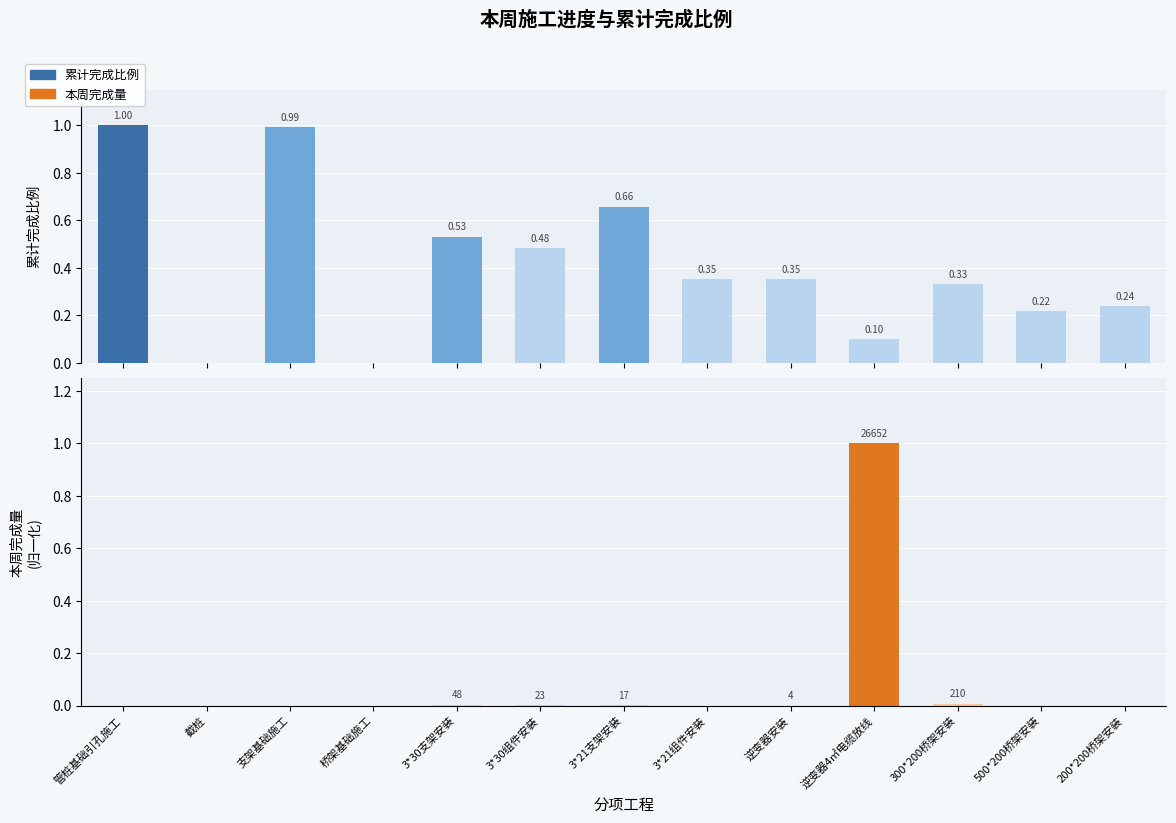

What are all the series names shown in the legend?

累计完成比例, 本周完成量(归一化)